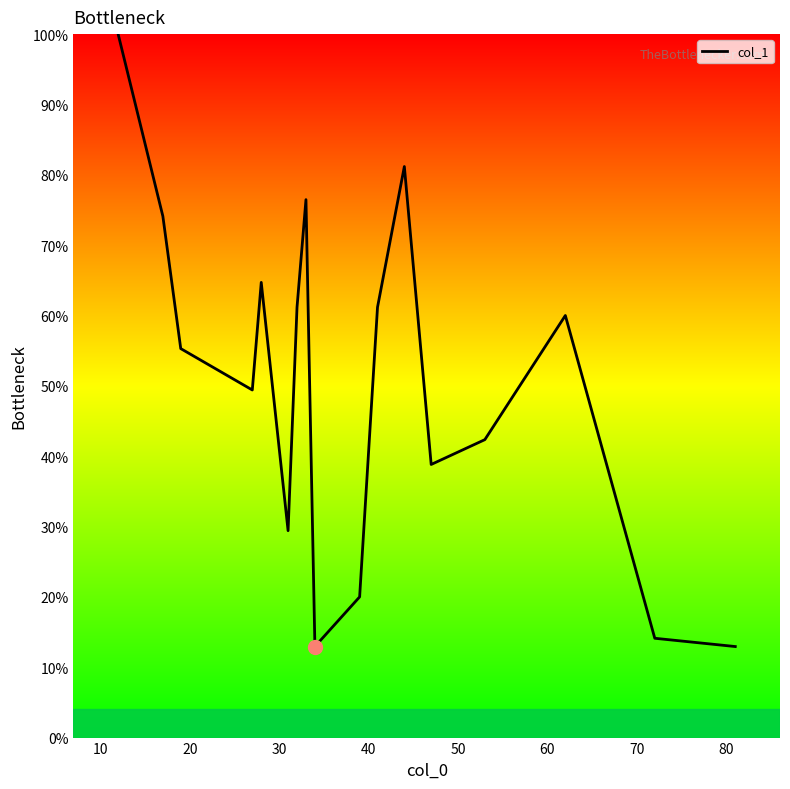

What is the maximum value shown in the chart?

100.0